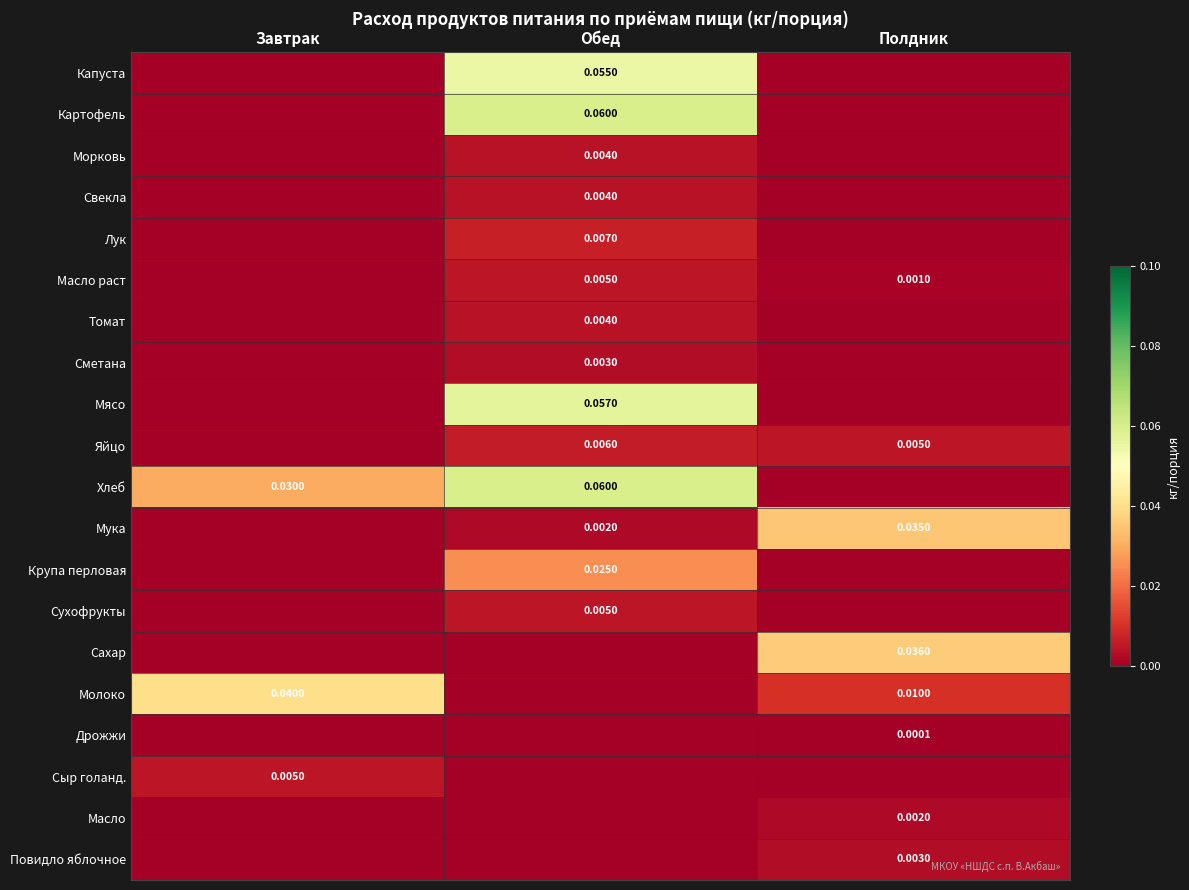

True or false: Мясо has a value of 0.0 at Полдник.

True